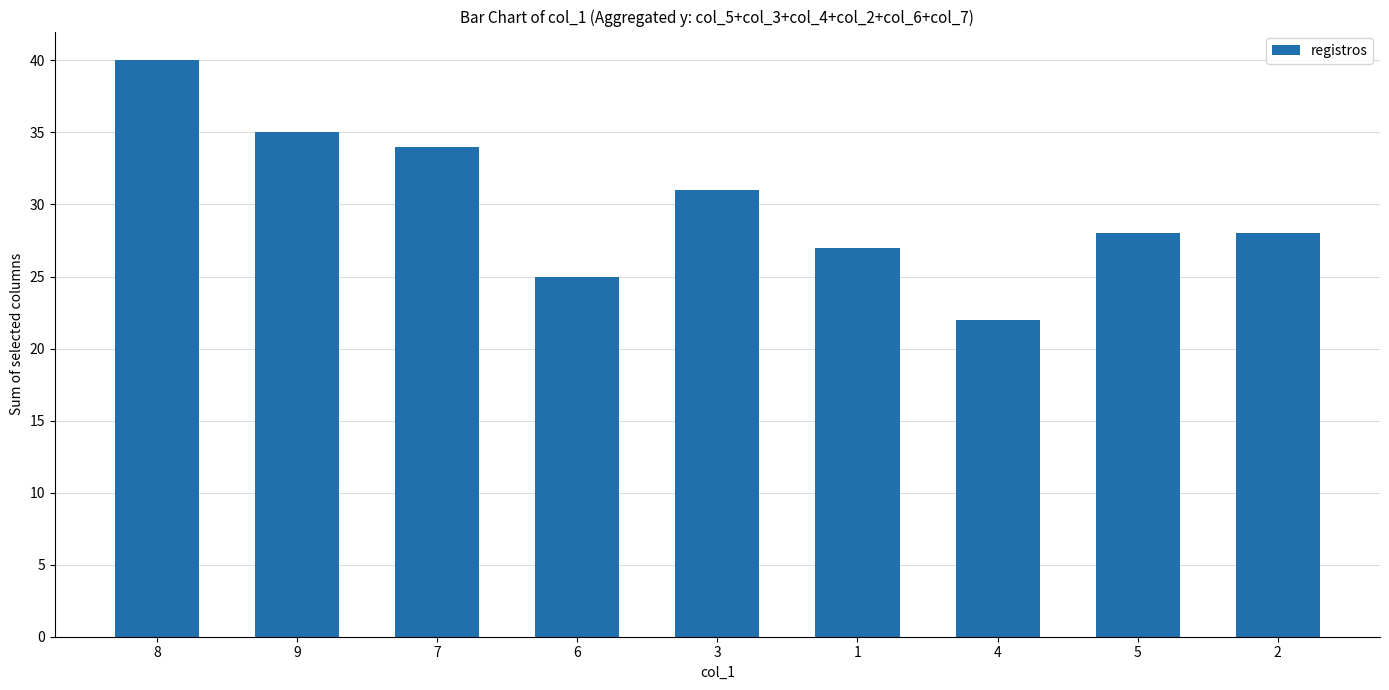

What is the difference between the second highest and second lowest values?

10